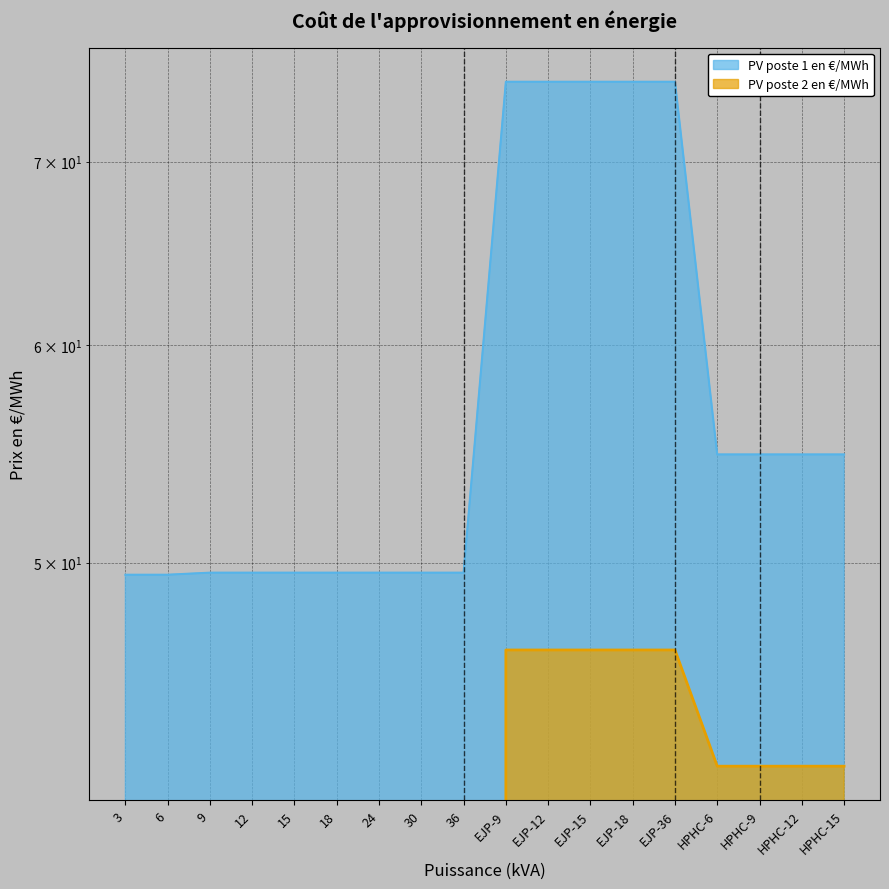

Is the value of PV poste 1 en €/MWh at 30 greater than the value of PV poste 2 en €/MWh at 24?

Yes